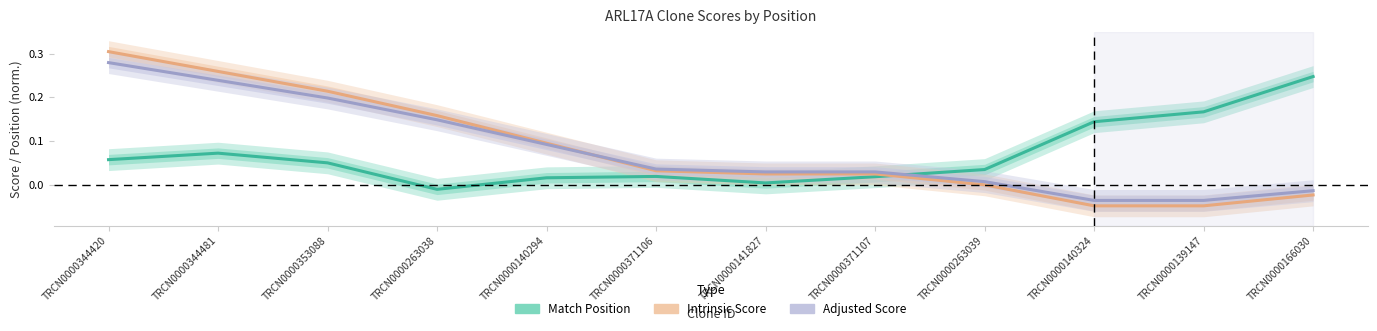

List the labels in order of Intrinsic Score value, smallest first.

TRCN0000140324, TRCN0000139147, TRCN0000166030, TRCN0000263039, TRCN0000141827, TRCN0000371107, TRCN0000371106, TRCN0000140294, TRCN0000263038, TRCN0000353088, TRCN0000344481, TRCN0000344420